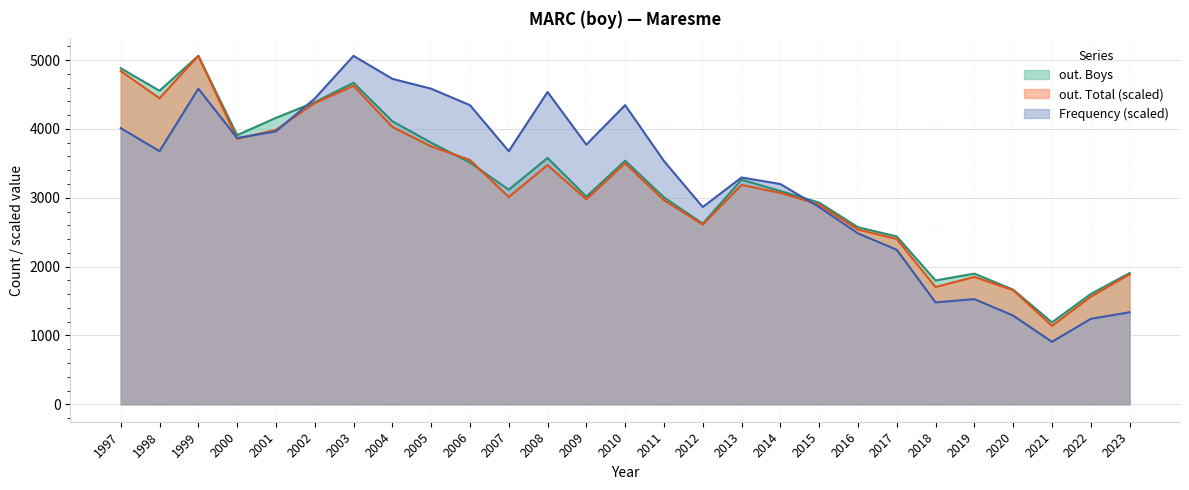

Reading right to left, extract all data points from this chart.

Frequency: 1336.9	1241.4	907.2	1289.1	1527.8	1480.1	2244.0	2482.8	2864.7	3198.9	3294.4	2864.7	3533.2	4344.8	3771.9	4535.8	3676.4	4344.8	4583.5	4726.8	5061.0	4440.3	3962.9	3867.4	4583.5	3676.4	4010.6
out. Total: 1887.9	1562.8	1138.8	1657.8	1849.9	1703.5	2401.2	2538.1	2901.2	3070.4	3186.4	2610.4	2964.0	3498.2	2977.3	3473.5	3009.6	3549.5	3745.4	4028.6	4625.6	4374.7	3986.8	3855.6	5061.0	4445.0	4840.5
out. Boys: 1906.0	1602.0	1190.0	1665.0	1898.0	1799.0	2438.0	2572.0	2930.0	3098.0	3262.0	2624.0	3006.0	3538.0	3016.0	3578.0	3117.0	3511.0	3800.0	4111.0	4670.0	4387.0	4160.0	3909.0	5061.0	4554.0	4881.0